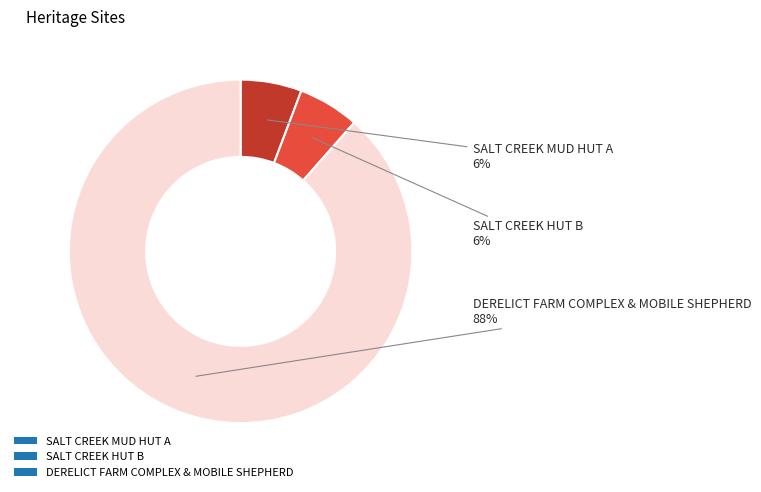

Is it true that SALT CREEK HUT B is 13% of the pie?

False